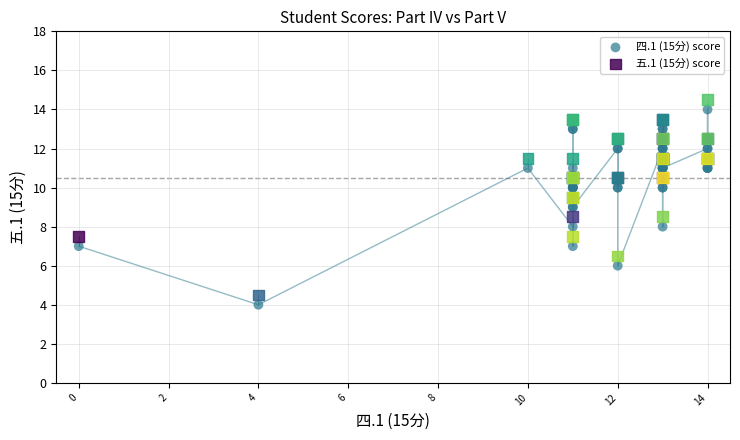

What is the X range (max minus min) for the scatter plot?

14.0